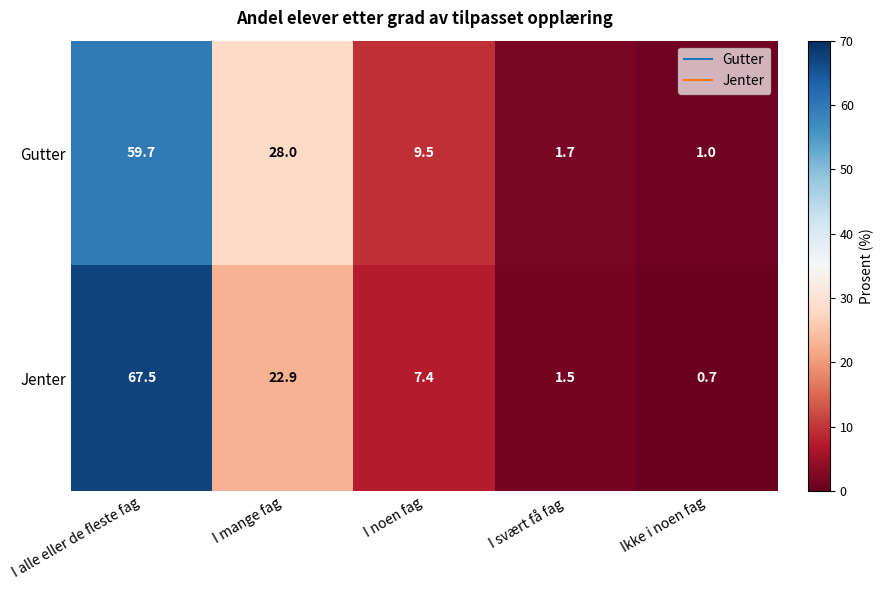

What is the average value of the Gutter series?

20.0